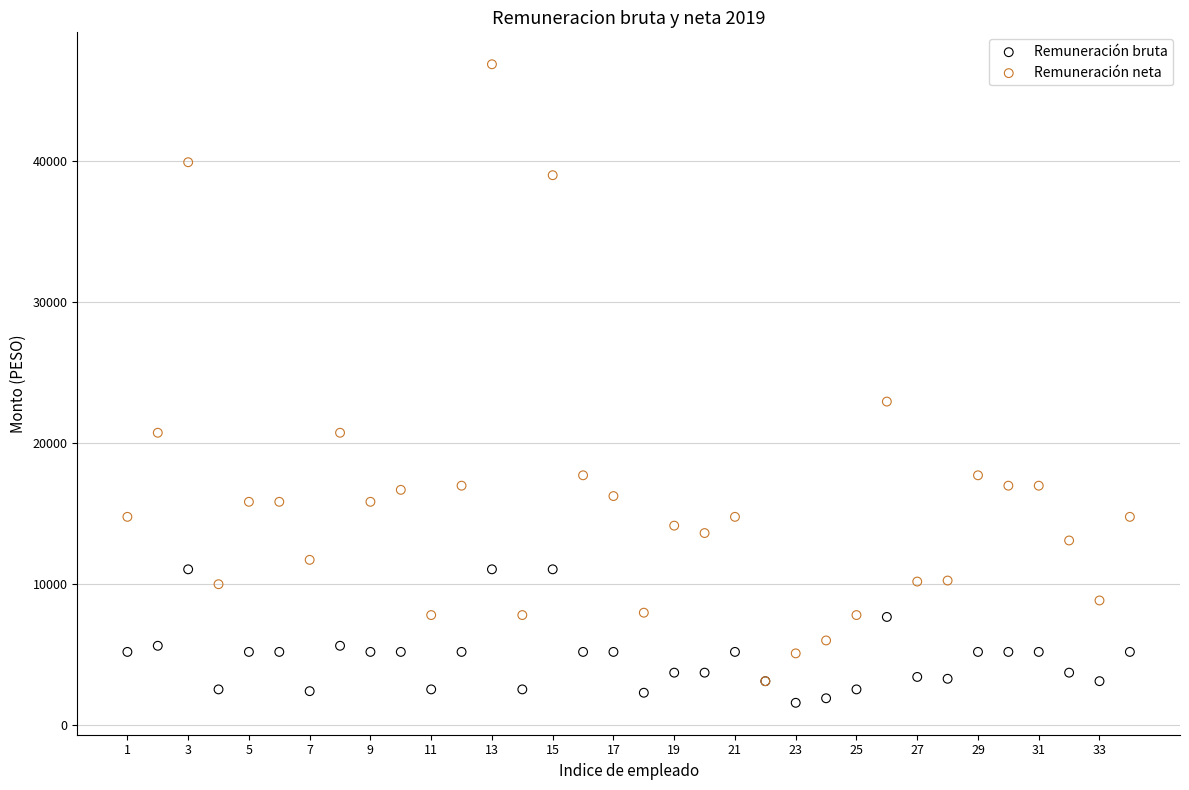

Across all series, what Y value is closest to 24201?

22921.0